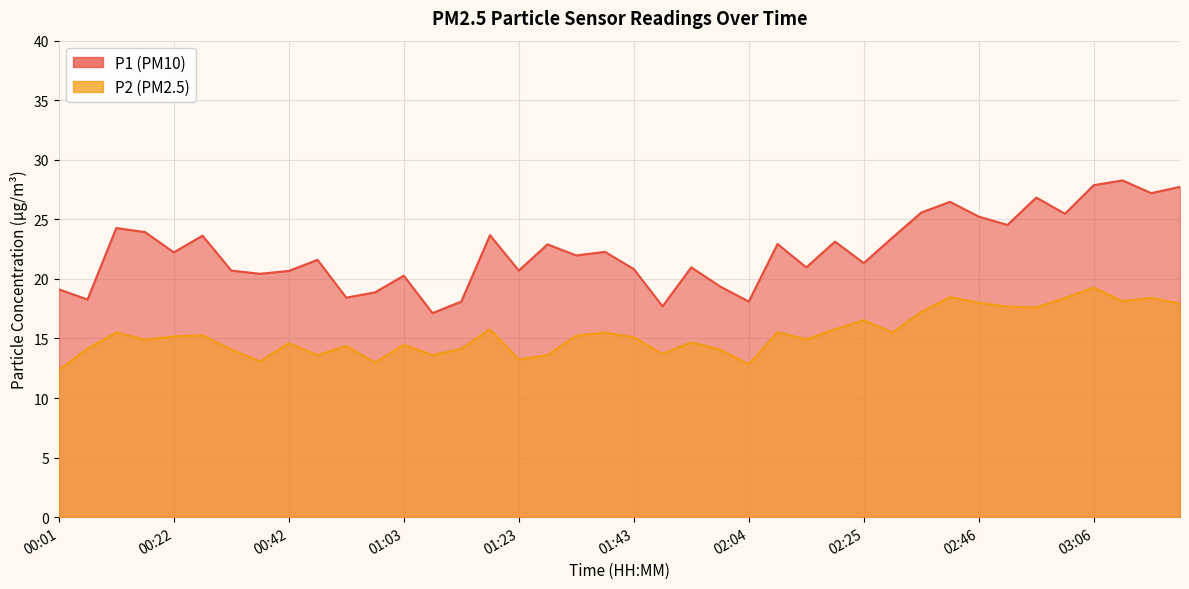

What position from the right is 01:49?

19